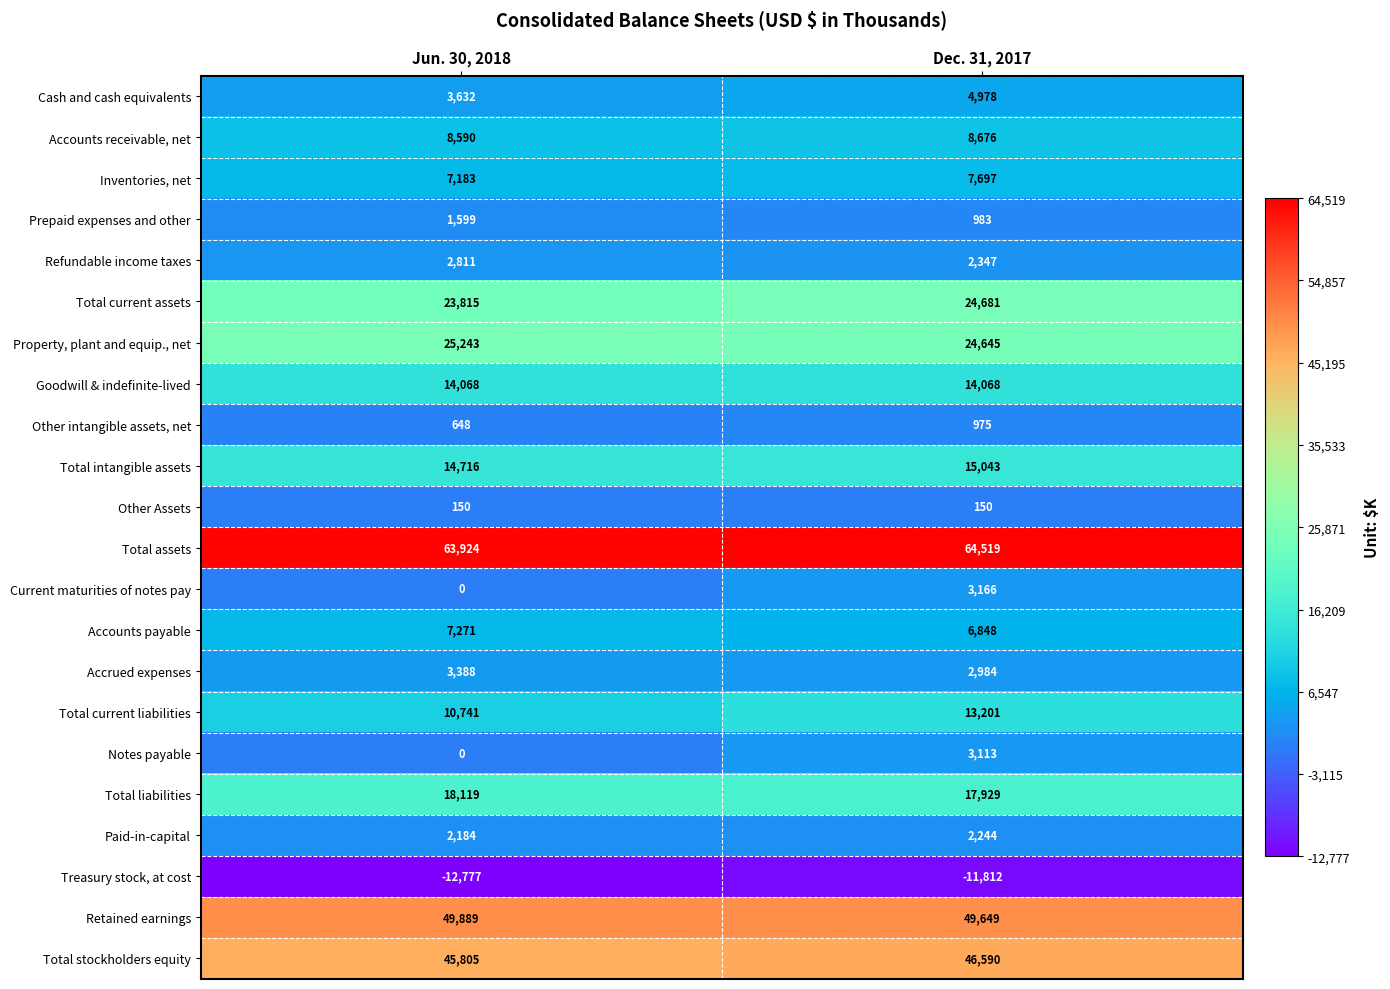

Which label corresponds to the largest value in the chart?

Dec. 31, 2017